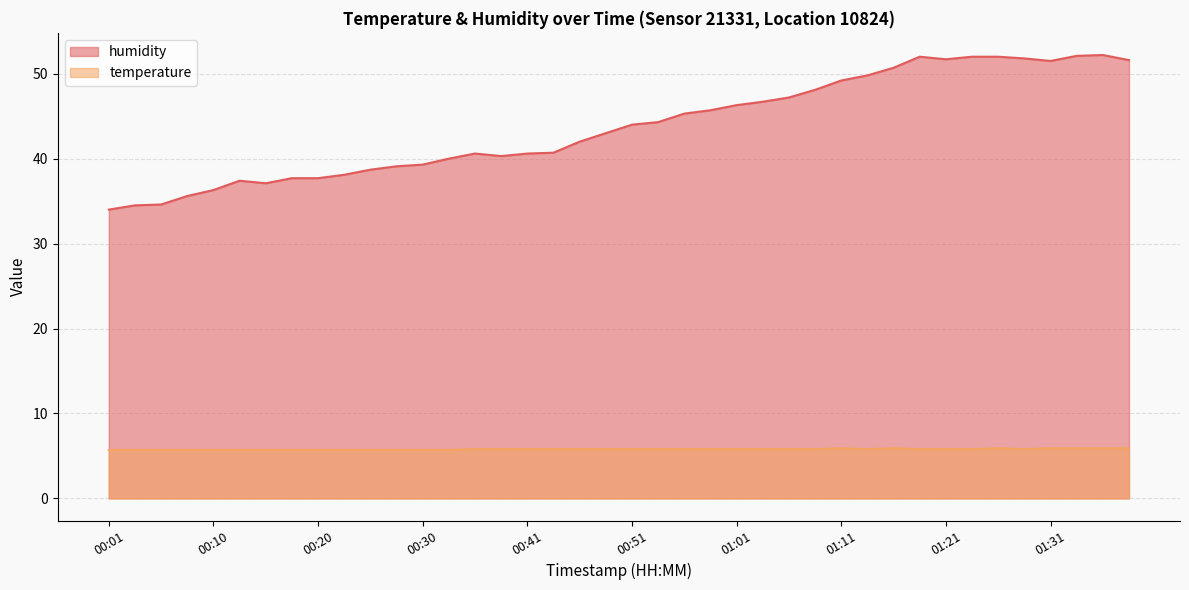

What position from the right is 01:33?

3